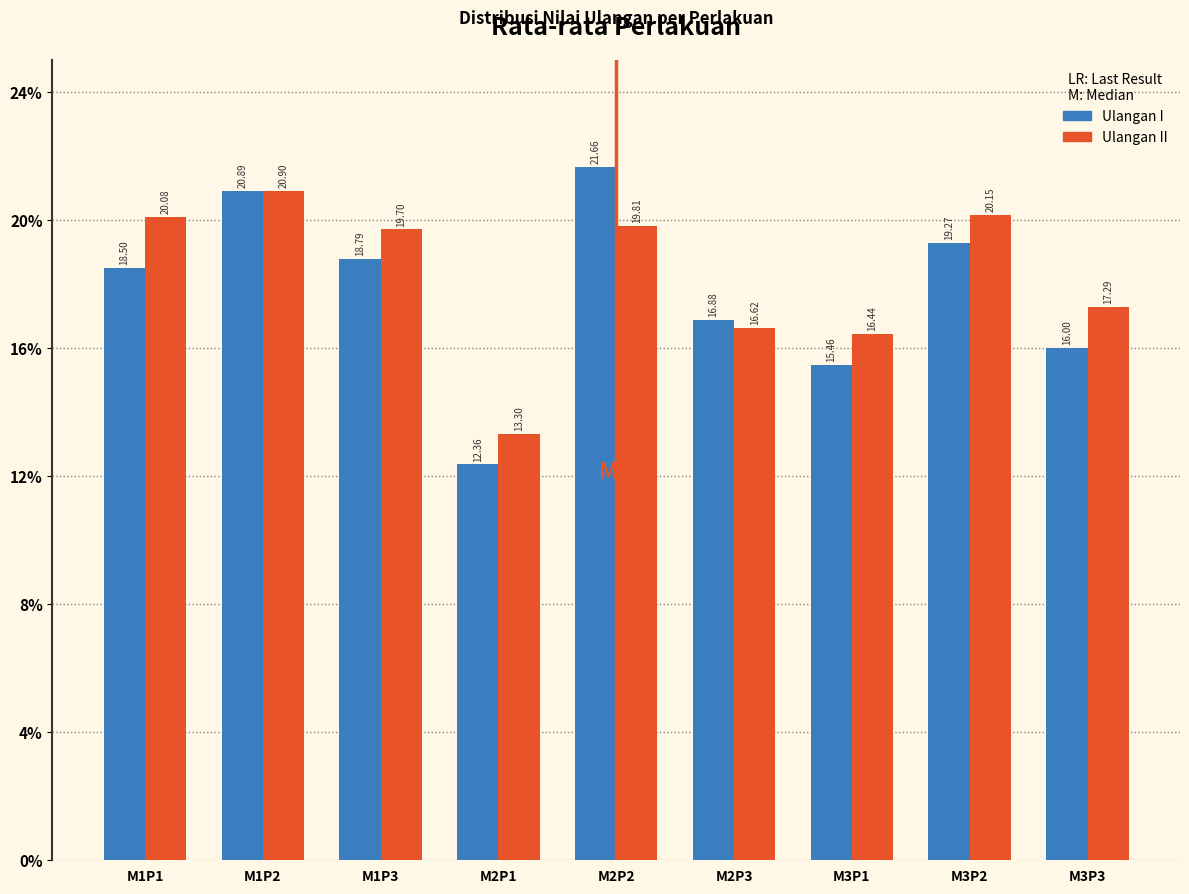

Which series changed the most between M1P3 and M2P1?

Ulangan I